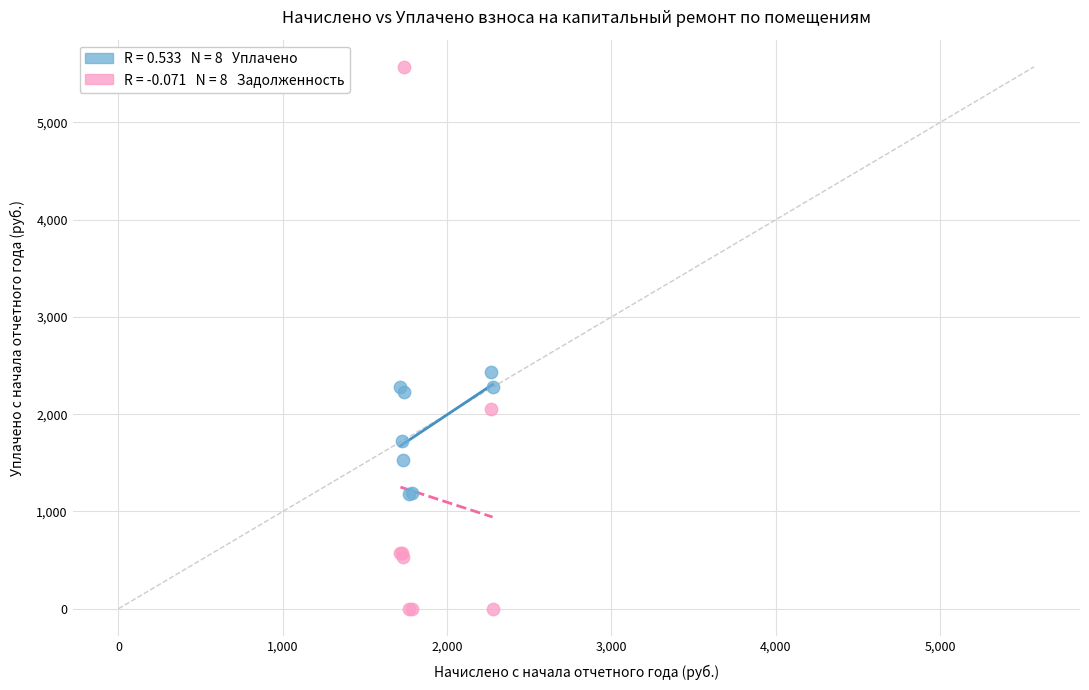

Across all series, what Y value is closest to 2786?

2434.2